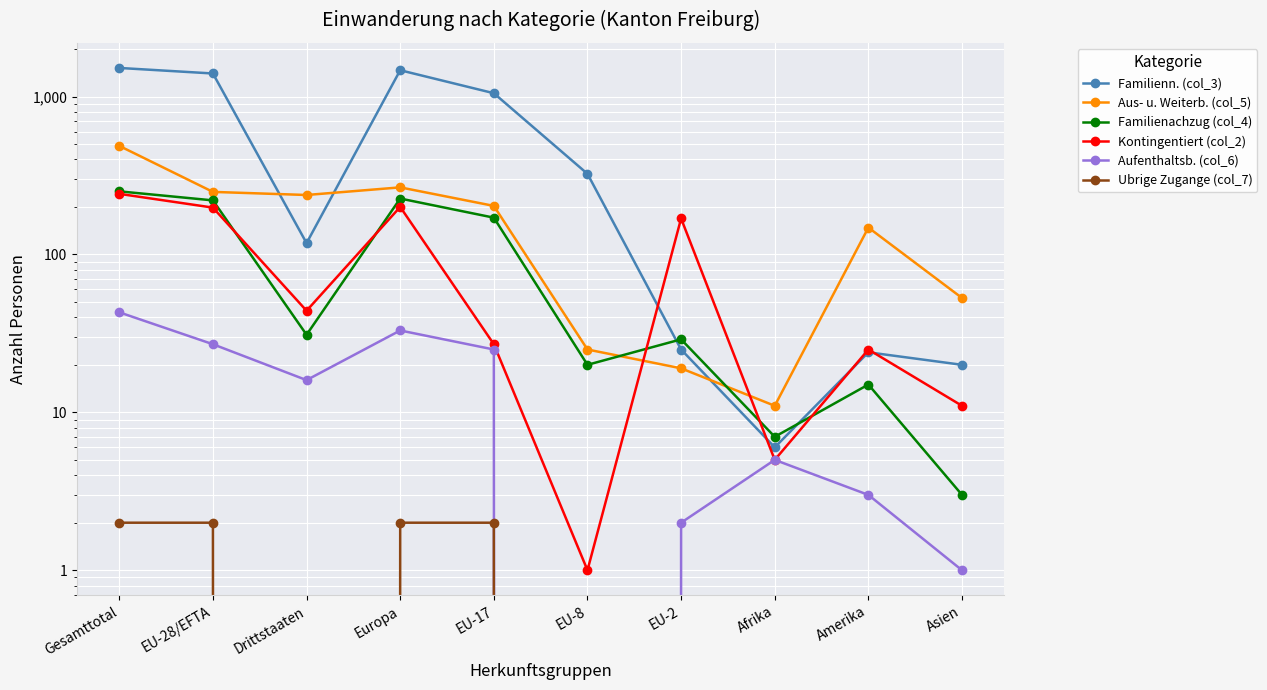

The value of Ubrige Zugange (col_7) at EU-2 is 0. True or false?

True